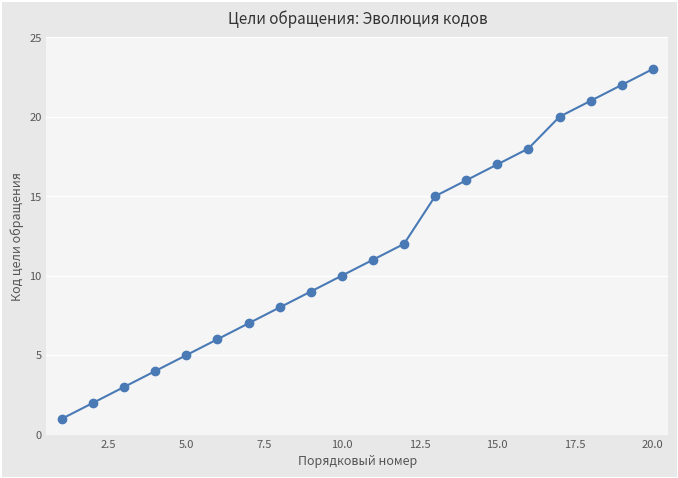

What is the maximum value shown in the chart?

23